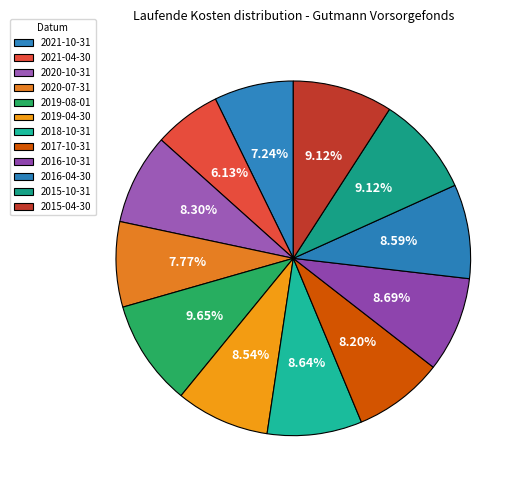

To the nearest percent, what is the combined percentage of 2019-08-01 and 2020-10-31?

18%